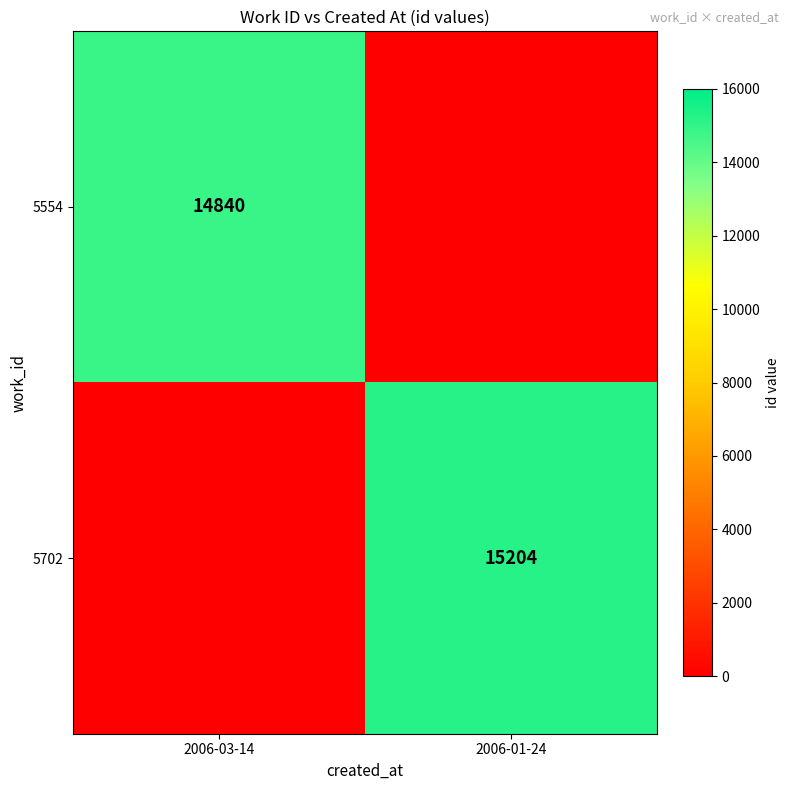

Is it true that 5702 equals 15204 at 2006-01-24?

True